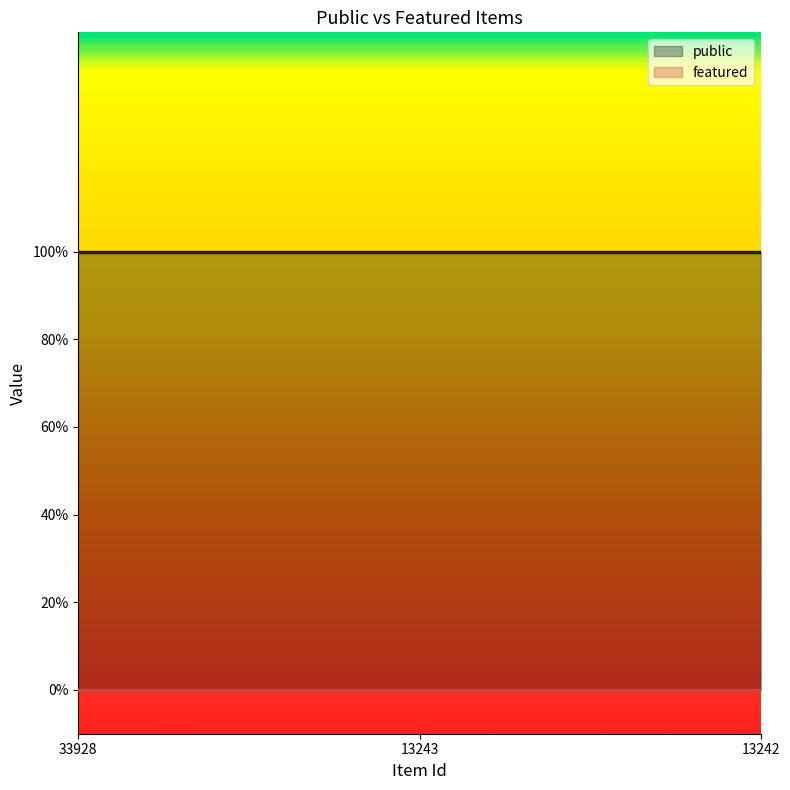

Rank the categories by featured value from lowest to highest.

33928, 13243, 13242